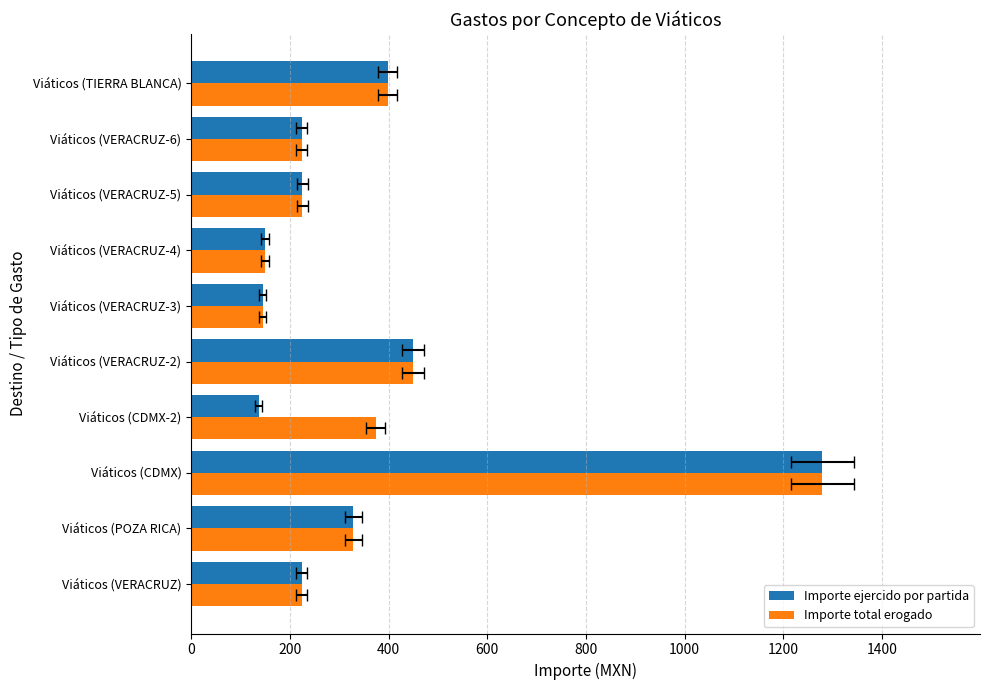

What is the difference between the maximum and minimum values in the Importe total erogado series?

1134